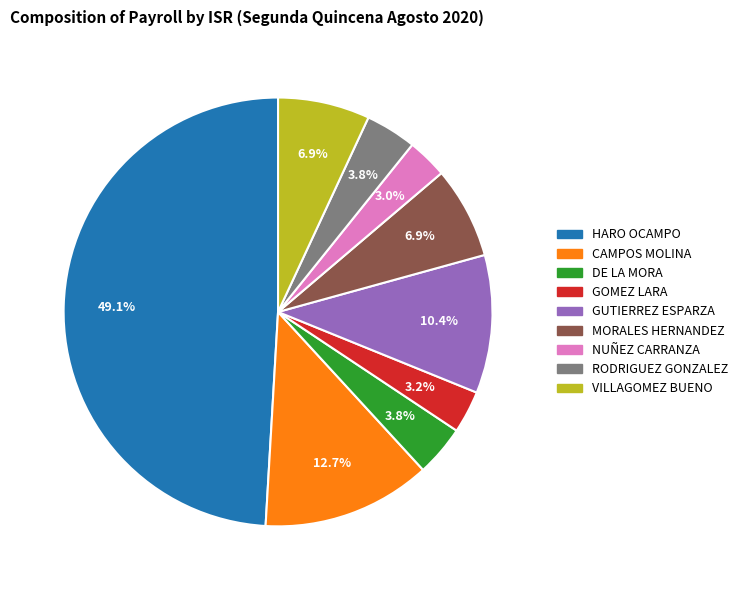

Which has a higher value, MORALES HERNANDEZ or NUÑEZ CARRANZA?

MORALES HERNANDEZ